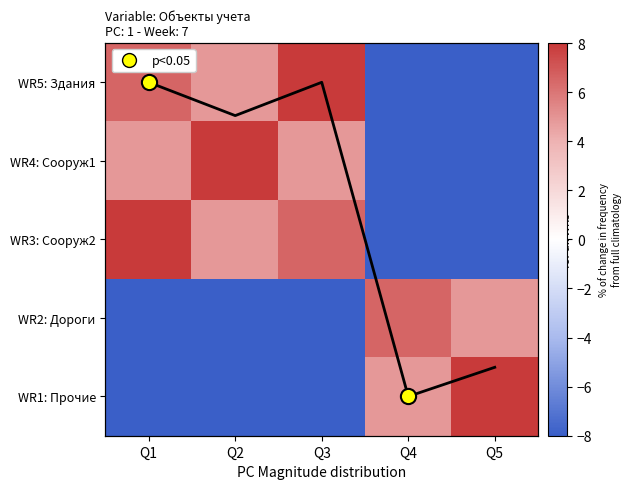

At Q3, list the series in order from smallest to largest.

WR2: Дороги, WR1: Прочие, avg trend, WR4: Сооруж1, WR3: Сооруж2, WR5: Здания